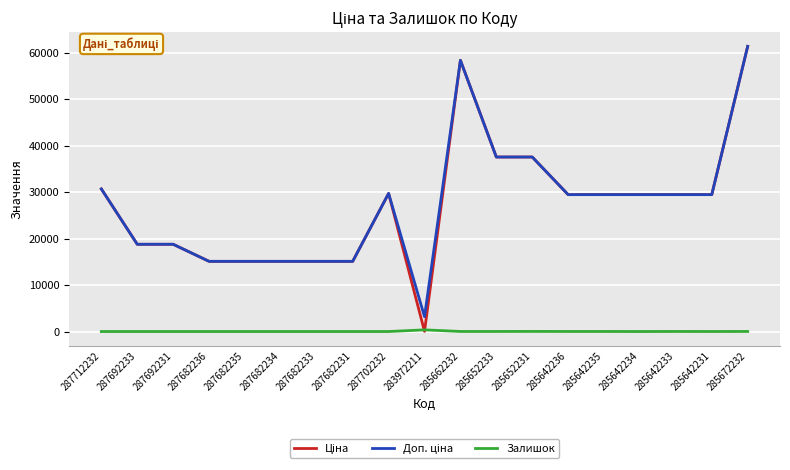

What is the greatest value displayed?

61434.3